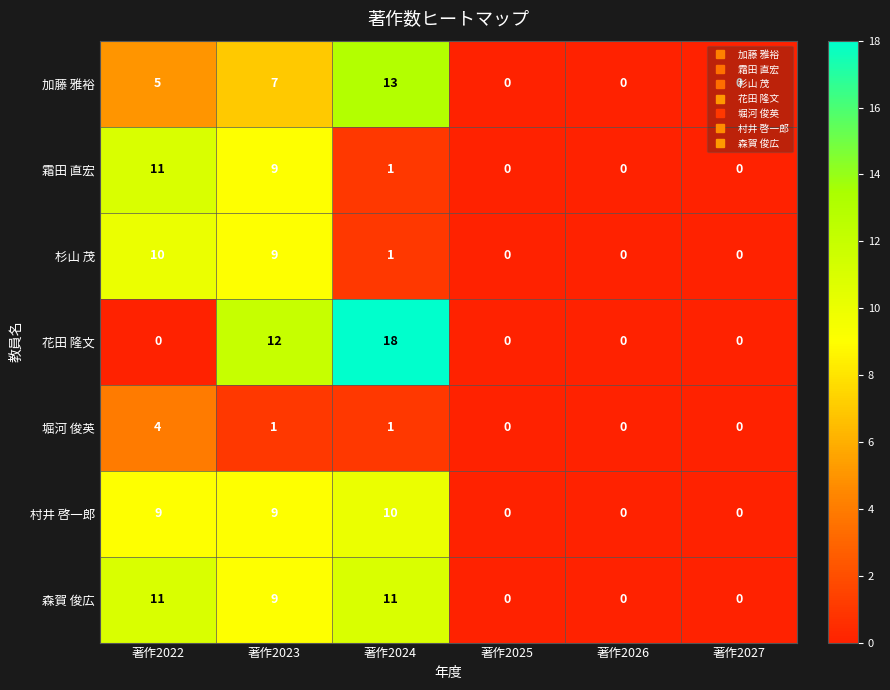

At which category is the sum across all series the highest?

著作2023